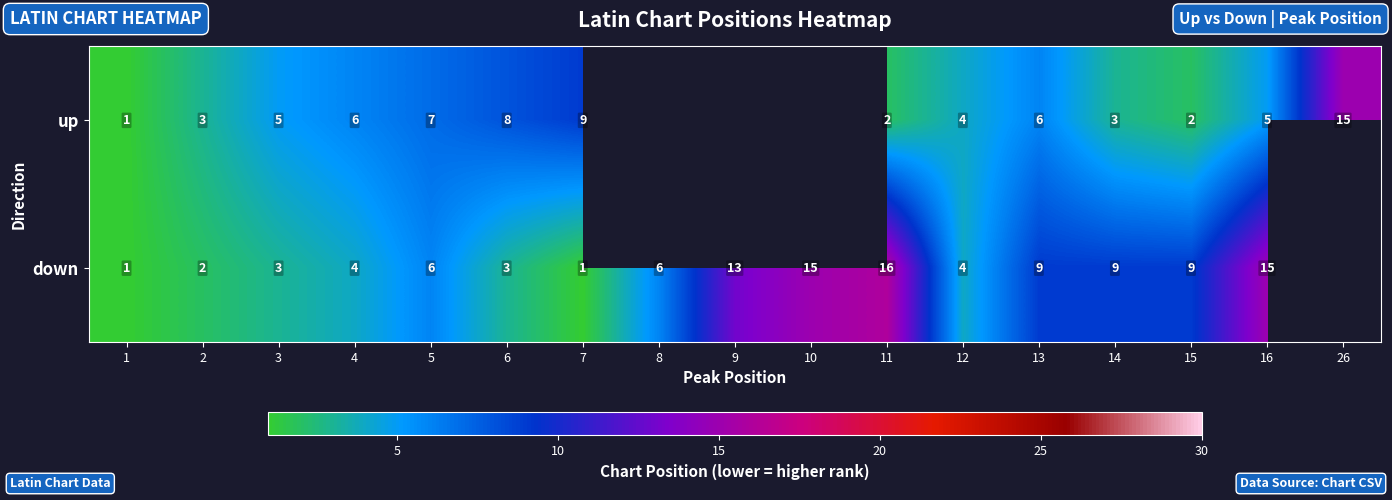

The up series shows 4 at 2. True or false?

False